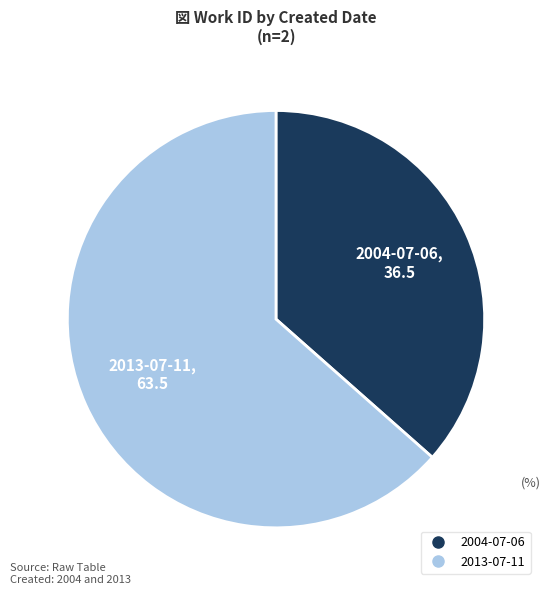

Which category has the biggest portion of the pie?

2013-07-11